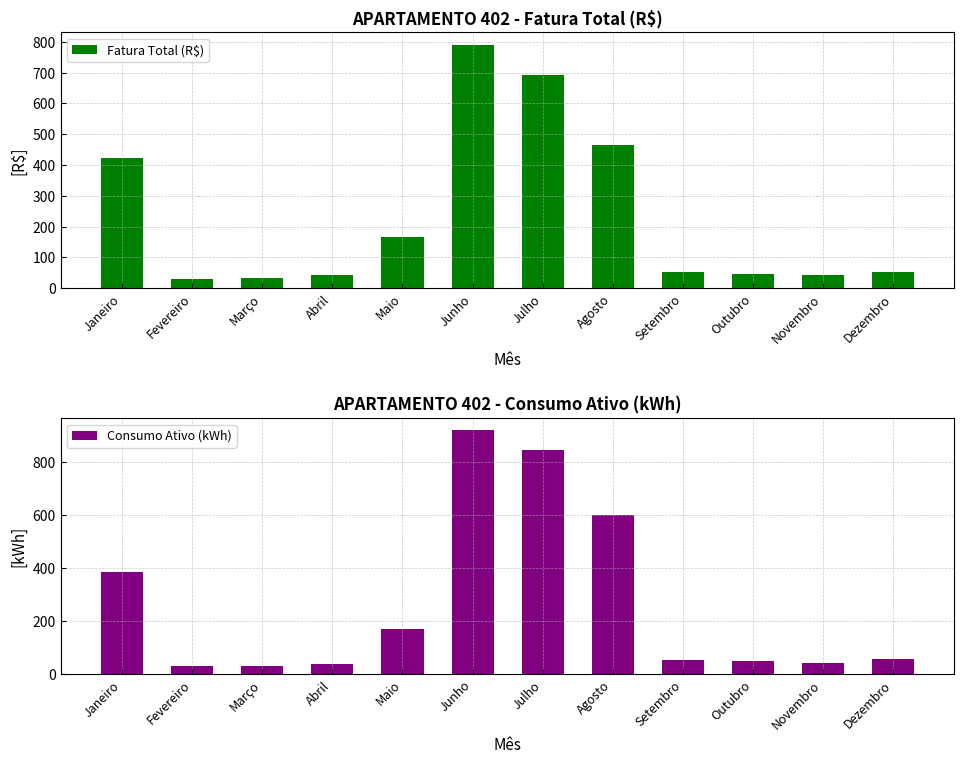

What are all the series names shown in the legend?

Fatura Total (R$), Consumo Ativo (kWh)